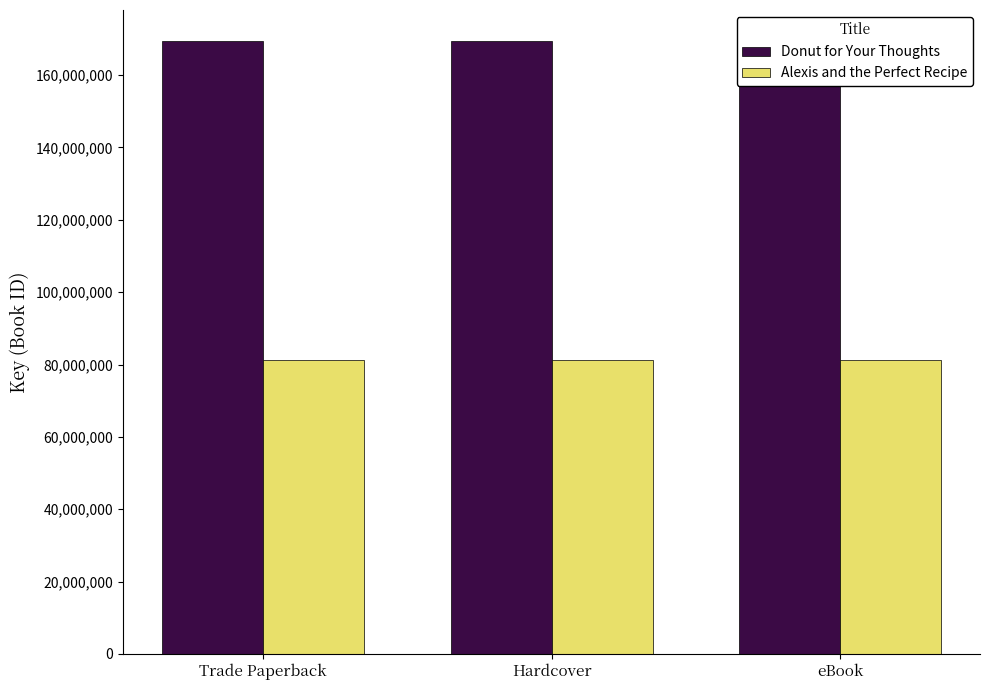

True or false: Alexis and the Perfect Recipe has a value of 56486751 at Hardcover.

False